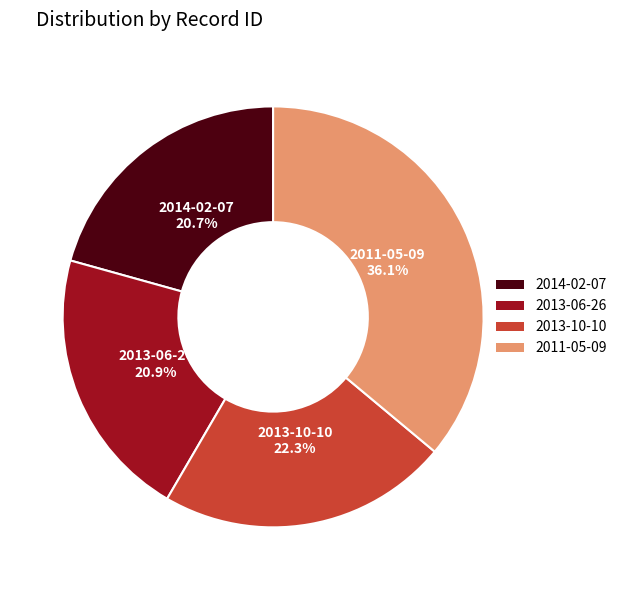

Do 2013-10-10 and 2014-02-07 together represent more than half of the pie?

No